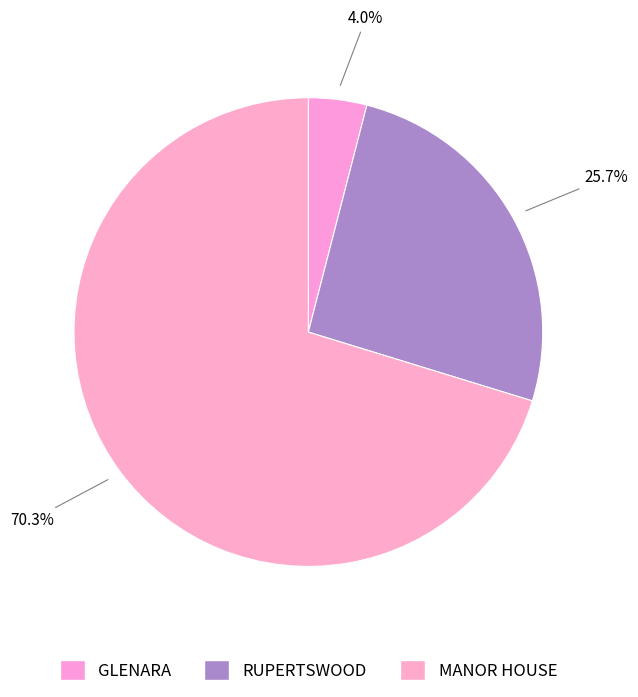

Which has a higher value, RUPERTSWOOD or GLENARA?

RUPERTSWOOD